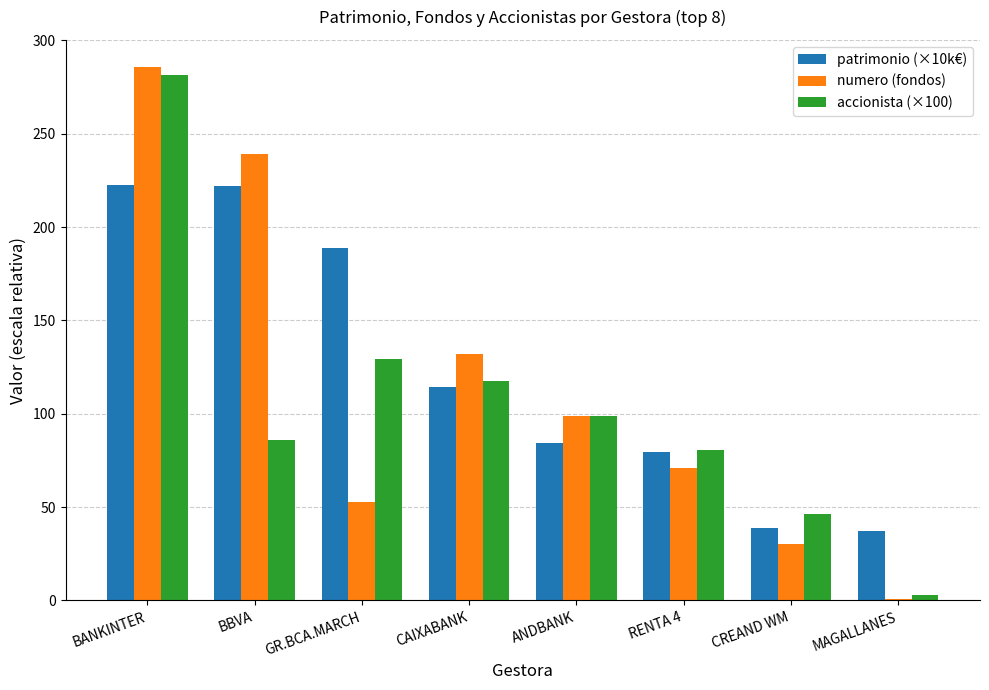

Where is accionista (×100) nearest to the value 142?

GR.BCA.MARCH